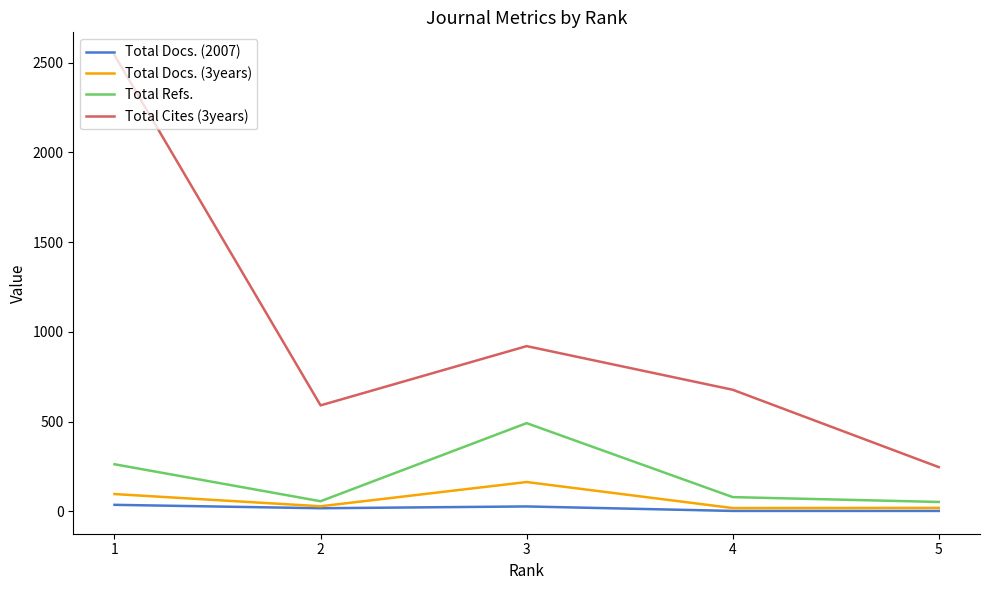

Does the chart display data point markers on the line(s)?

No